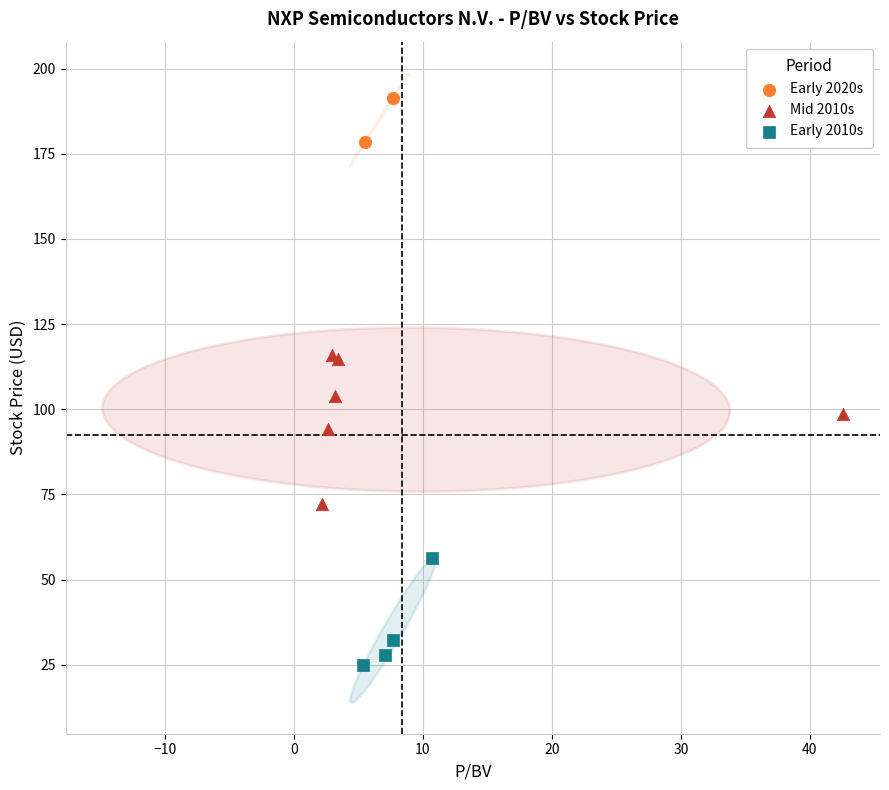

Which series contains the lowest Y value?

Early 2010s